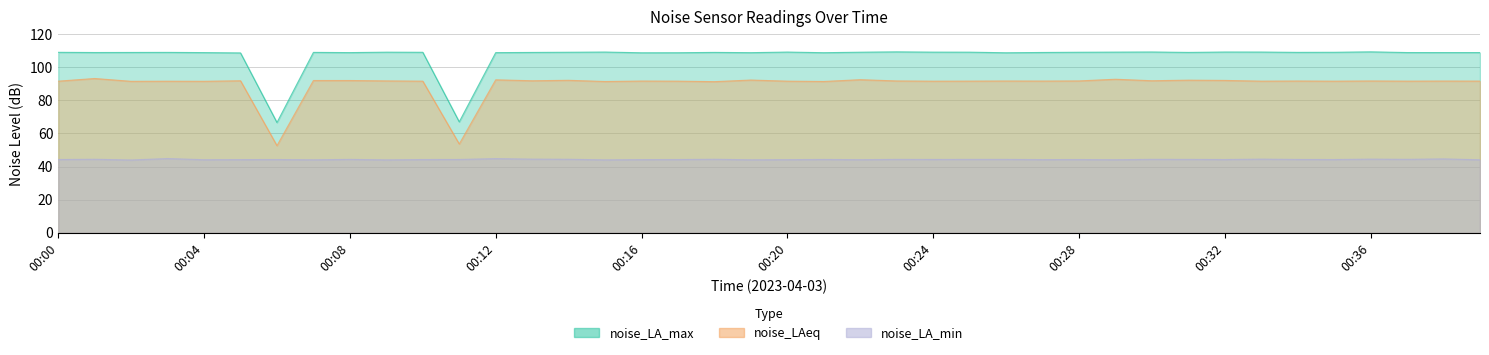

List the series in order of their overall mean, lowest first.

noise_LA_min, noise_LAeq, noise_LA_max